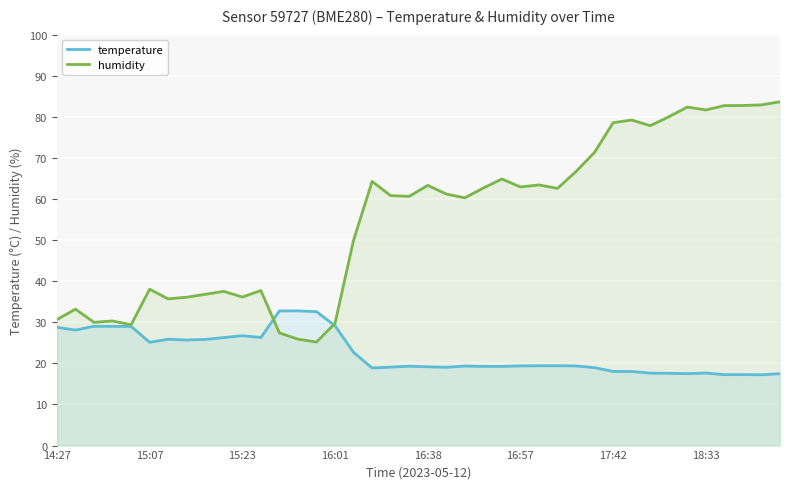

What is the sum of all temperature values?

901.4